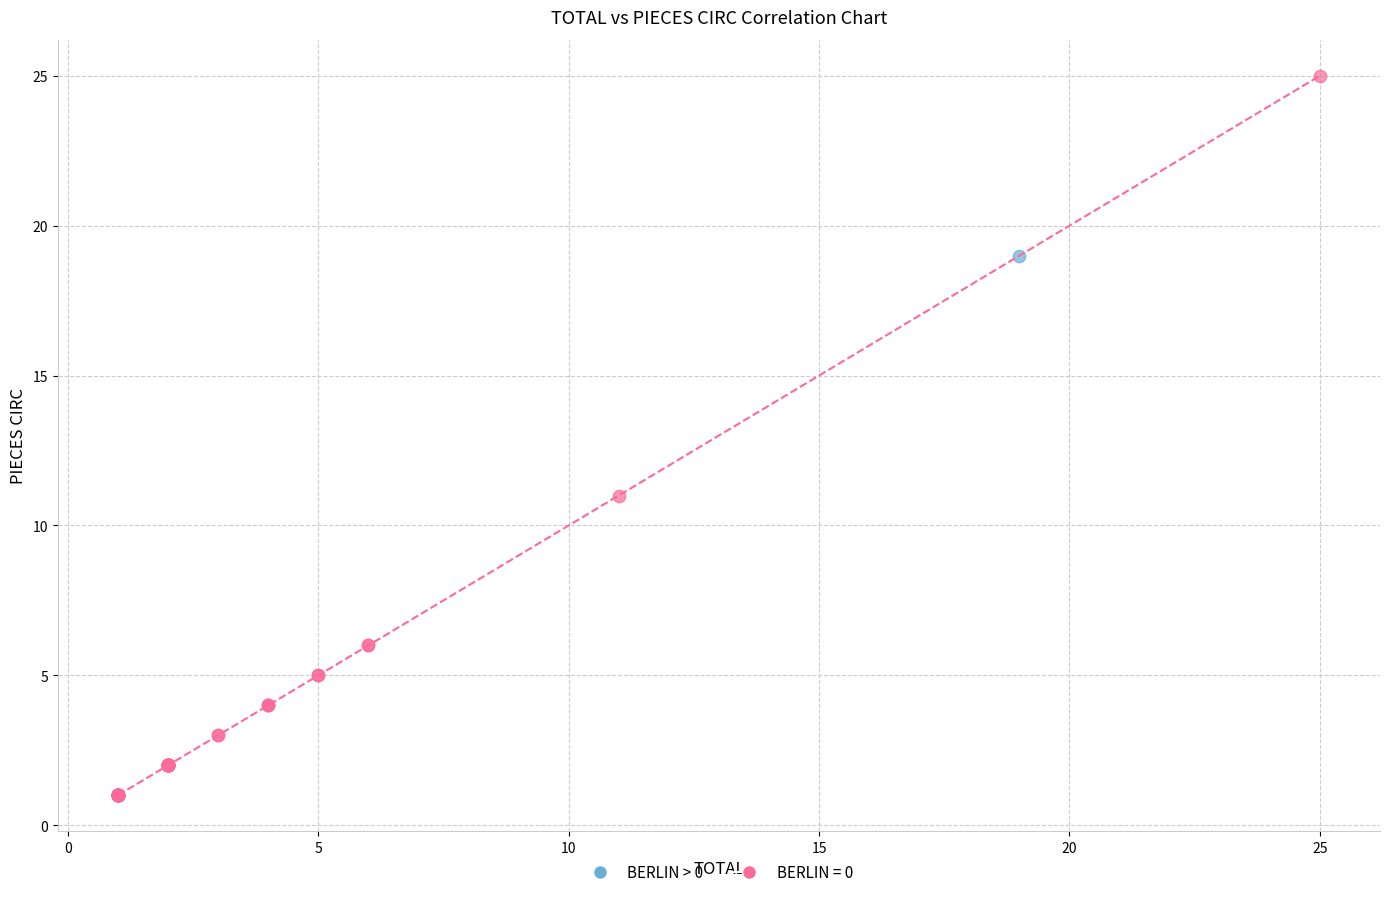

What are all the series names shown in the legend?

BERLIN > 0, BERLIN = 0